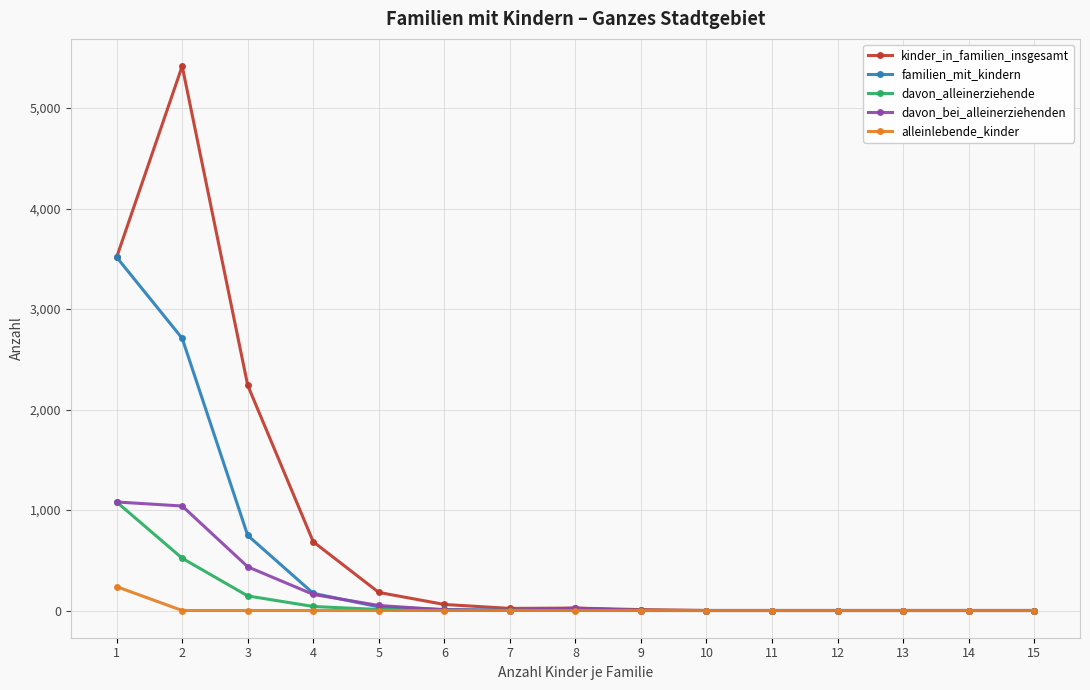

Which series has the widest spread of values?

kinder_in_familien_insgesamt